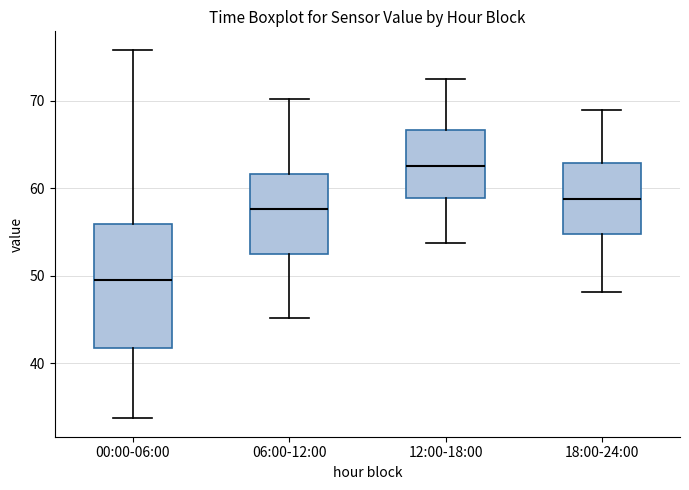

Reading left to right, read every box against the y-axis: the position of its median line, the range the box covers, and the ends of its whiskers. The values are not printed on the chart, so give them approximately, as read against the axis.

00:00-06:00: median 50, box 42 to 56, whiskers 34 to 76
06:00-12:00: median 58, box 52 to 62, whiskers 45 to 70
12:00-18:00: median 63, box 59 to 67, whiskers 54 to 73
18:00-24:00: median 59, box 55 to 63, whiskers 48 to 69